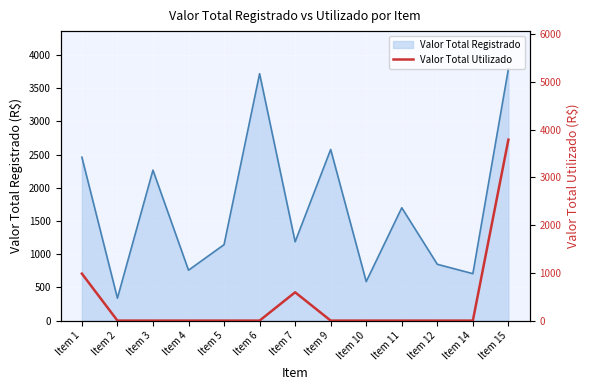

What is the value of the 13th point from the left?

3790.2